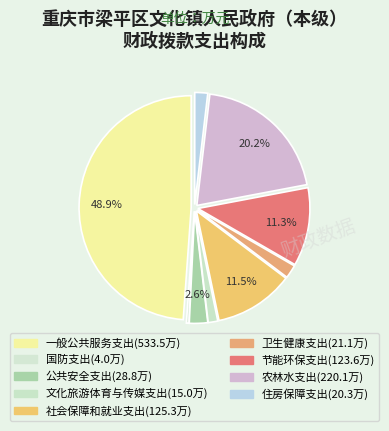

True or false: 卫生健康支出 accounts for 1% of the total.

False